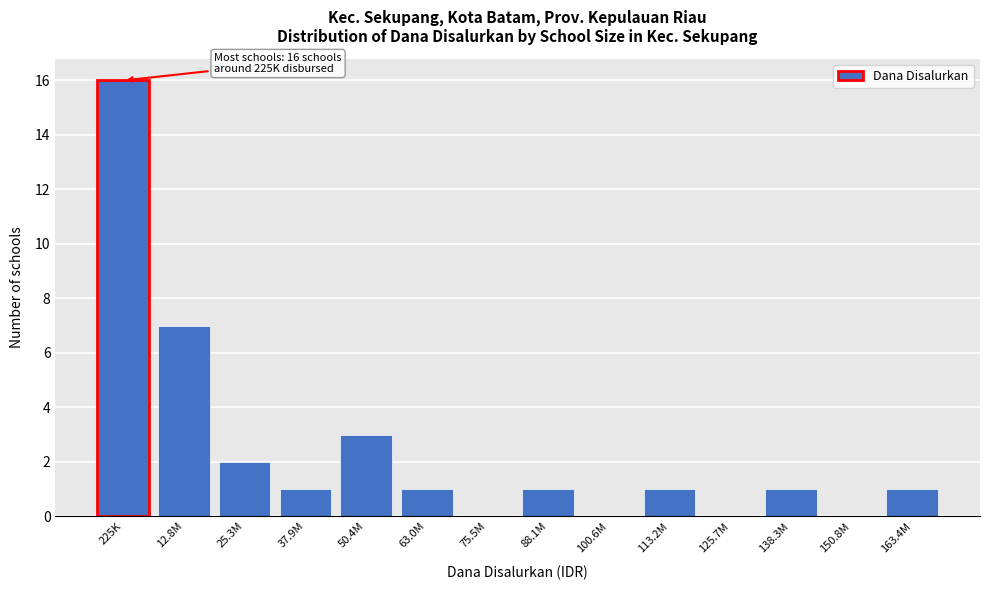

Reading left to right, what are all the values shown in this chart?

225K=16	12.8M=7	25.3M=2	37.9M=1	50.4M=3	63.0M=1	75.5M=0	88.1M=1	100.6M=0	113.2M=1	125.7M=0	138.3M=1	150.8M=0	163.4M=1